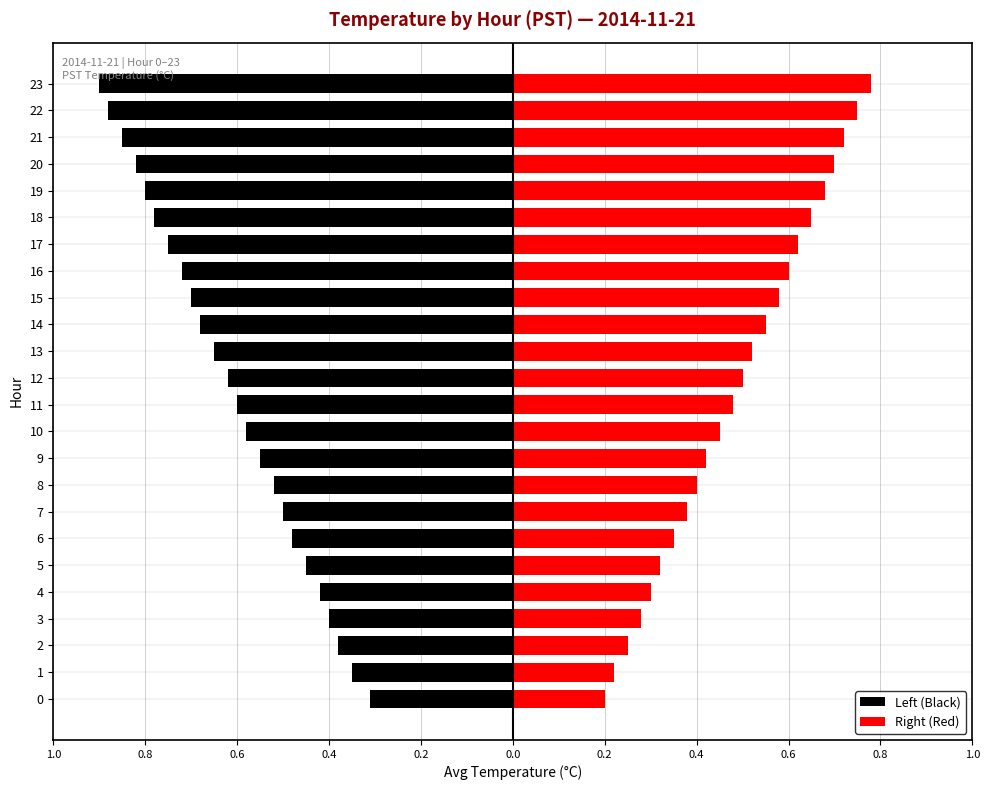

List the series in order of their overall mean, lowest first.

Left (Black), Right (Red)